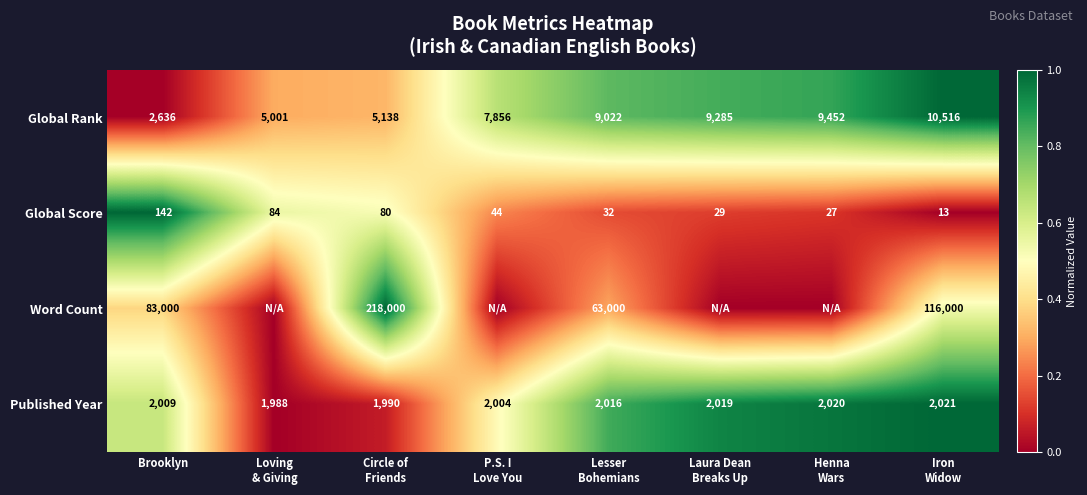

What is the spread (max minus min) of values at Brooklyn?

82858